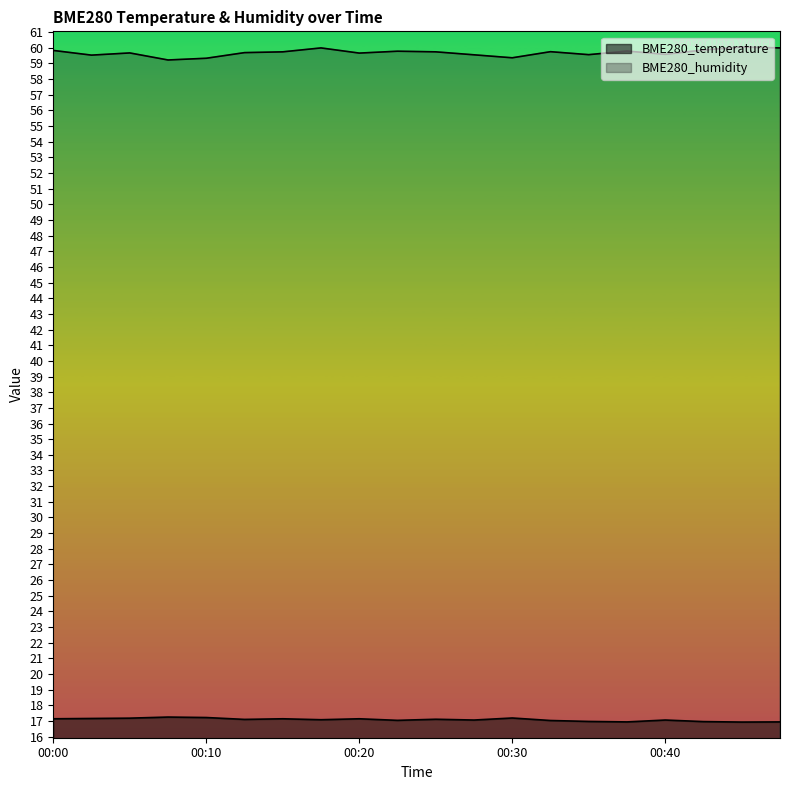

True or false: BME280_temperature has a value of 17.0 at 00:32.

True